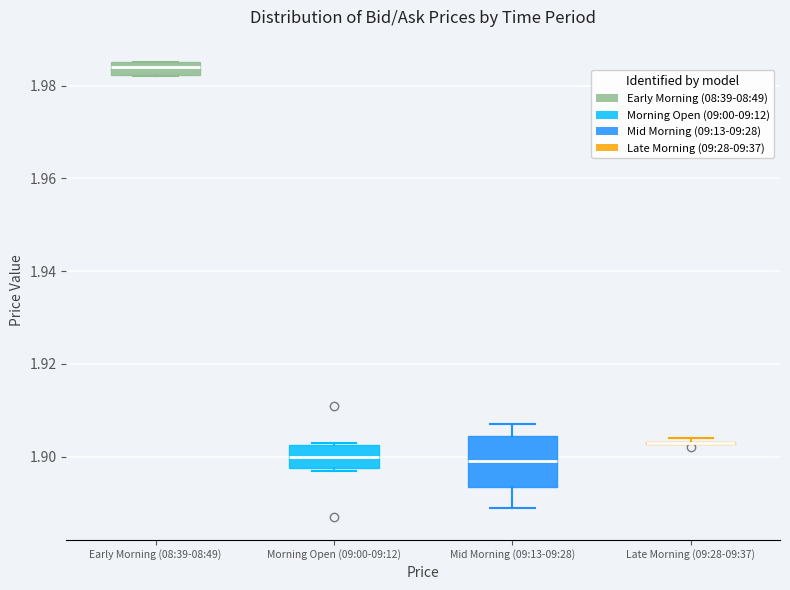

Which box is the tallest, from its lower edge to its upper edge?

Mid Morning (09:13-09:28)